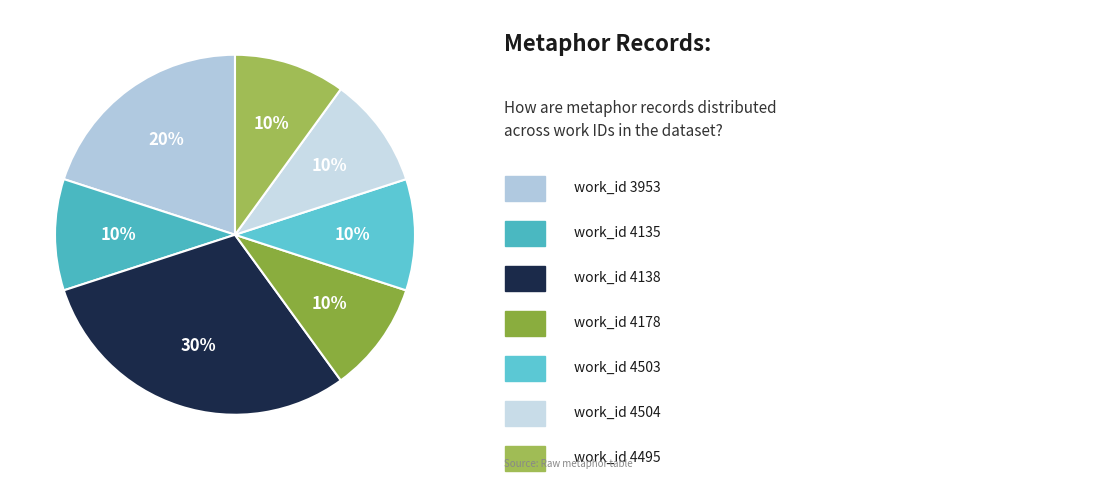

Is there a majority slice in this chart?

No